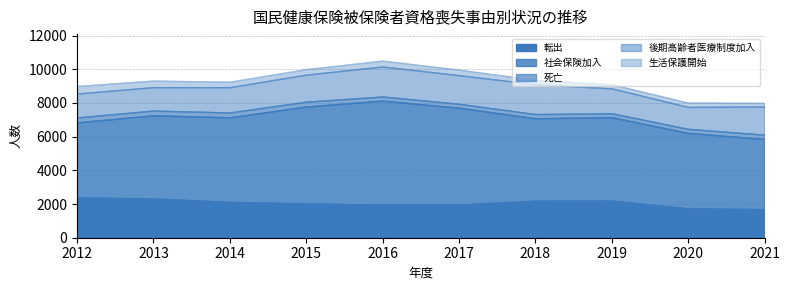

True or false: 社会保険加入 and 死亡 cross at least once.

False